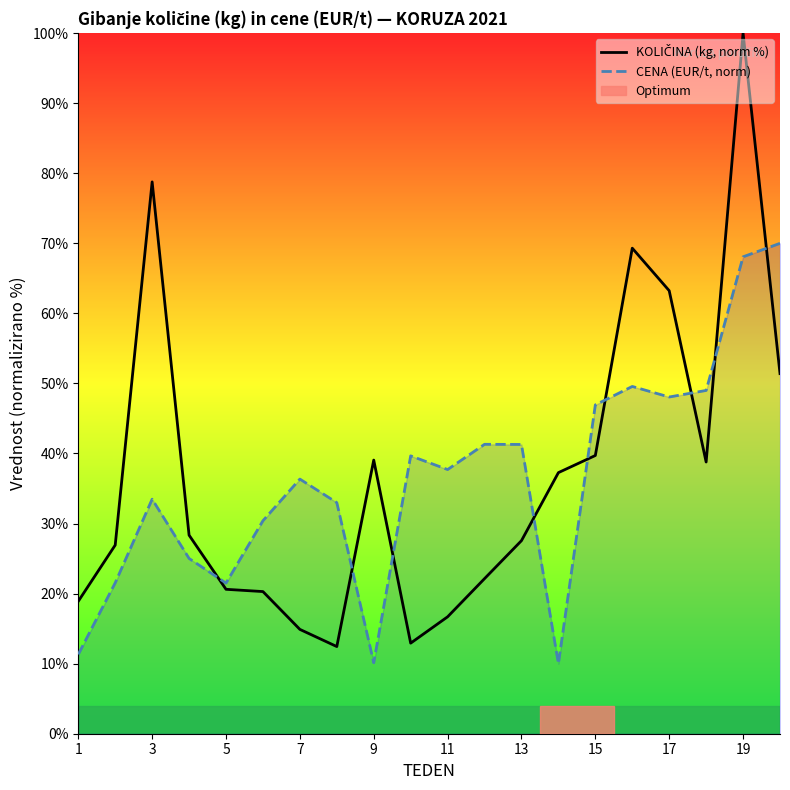

The value of CENA (EUR/t, norm) at 11 is 37.7. True or false?

True